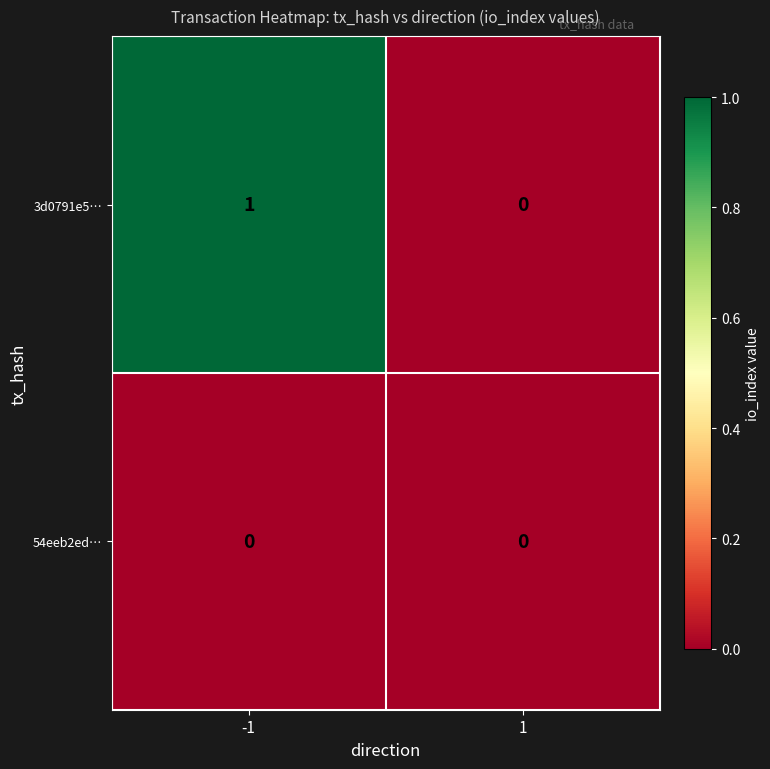

Reading left to right, list all the values displayed in this chart.

3d0791e5…: 1	0
54eeb2ed…: 0	0